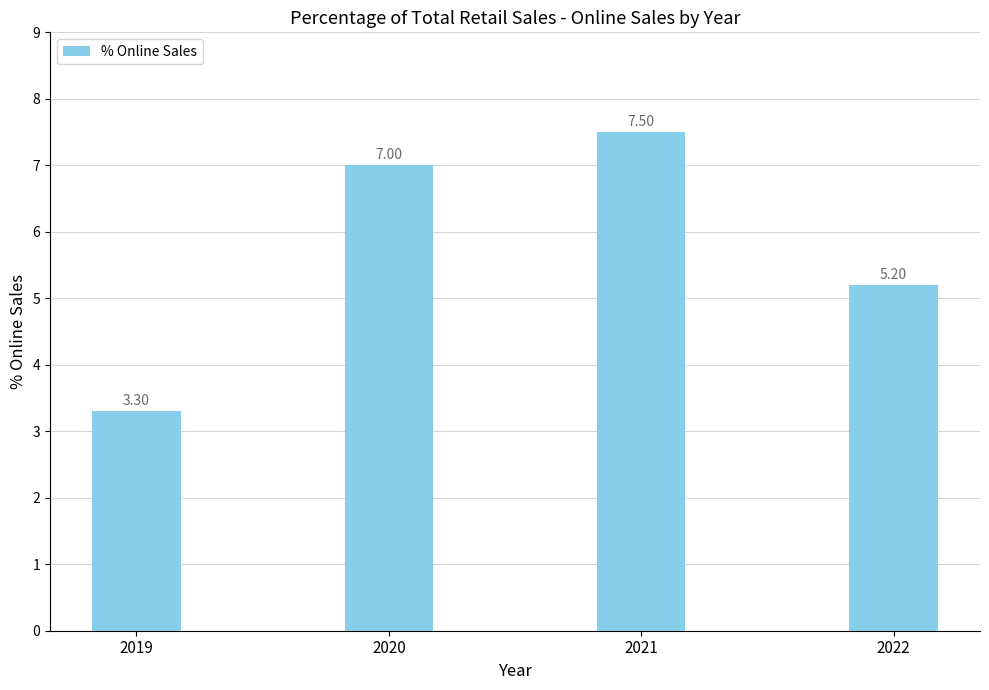

What is the change in value from 2020 to 2022?

-1.8